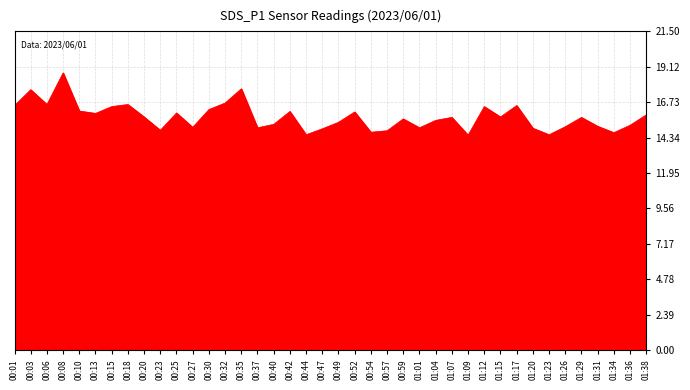

Approximately how many times larger is the value at 00:03 compared to 00:47?

1.2